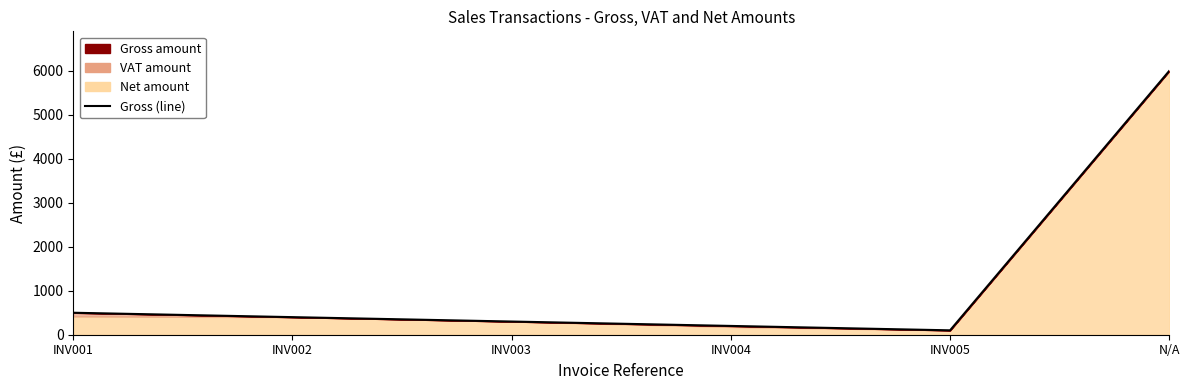

What is the label of the 2nd point from the right?

INV005